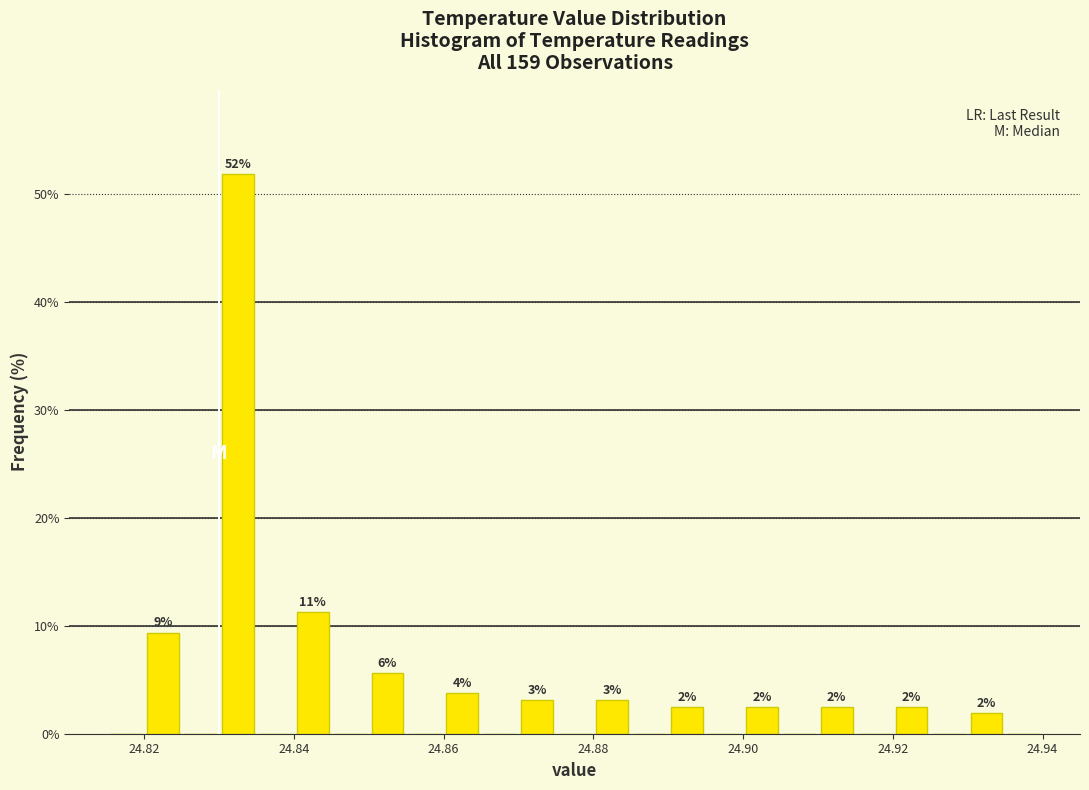

Read against the x-axis, roughly where is the centre of the tallest bar?

24.832